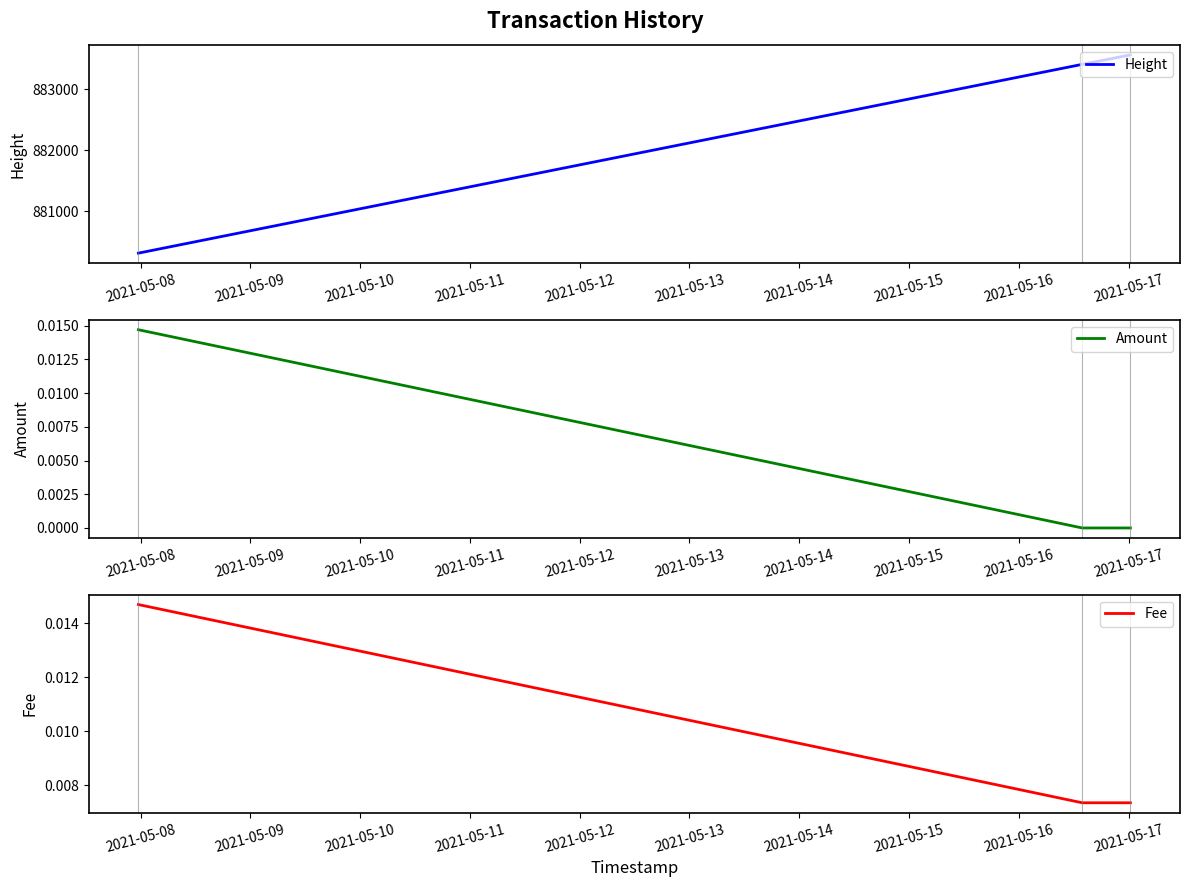

Which series has the widest spread of values?

Height